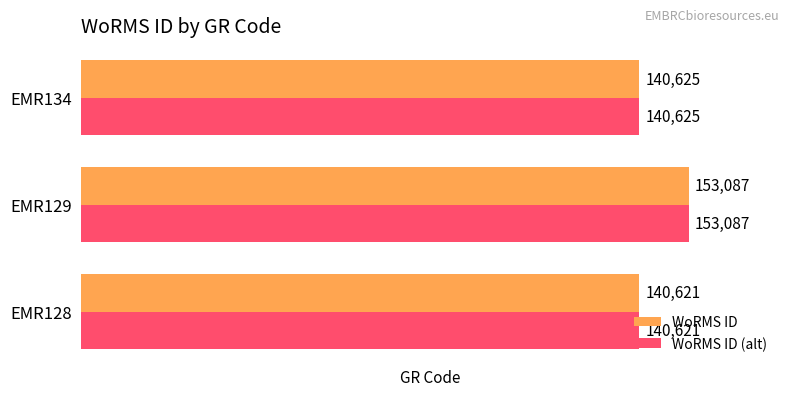

What is the sum of all WoRMS ID values?

434333